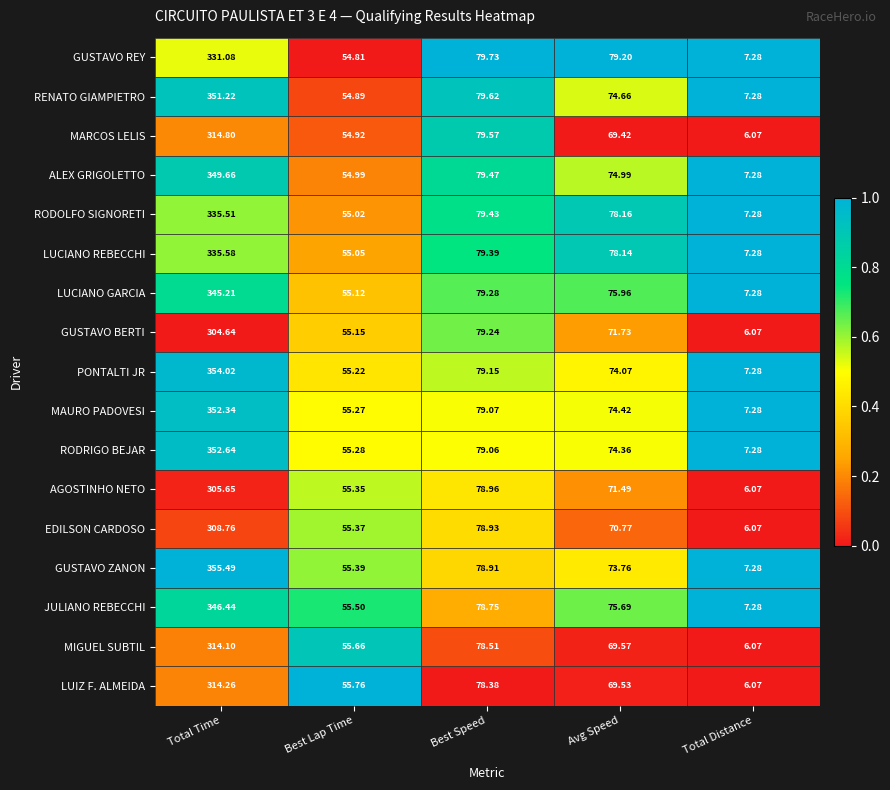

Which label corresponds to the smallest value in the chart?

Total Distance